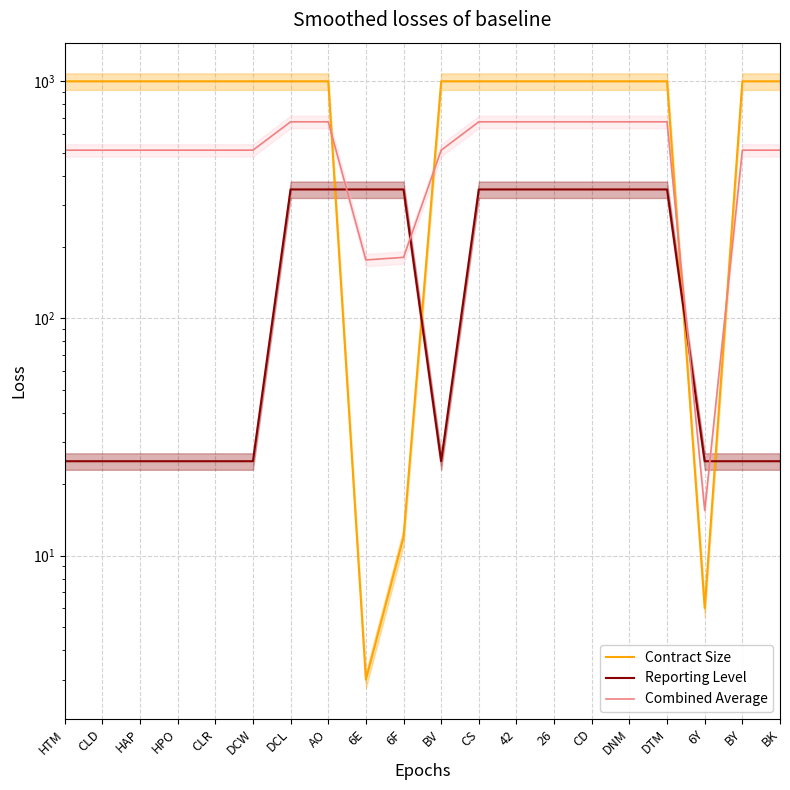

True or false: Contract Size and Reporting Level cross at least once.

True